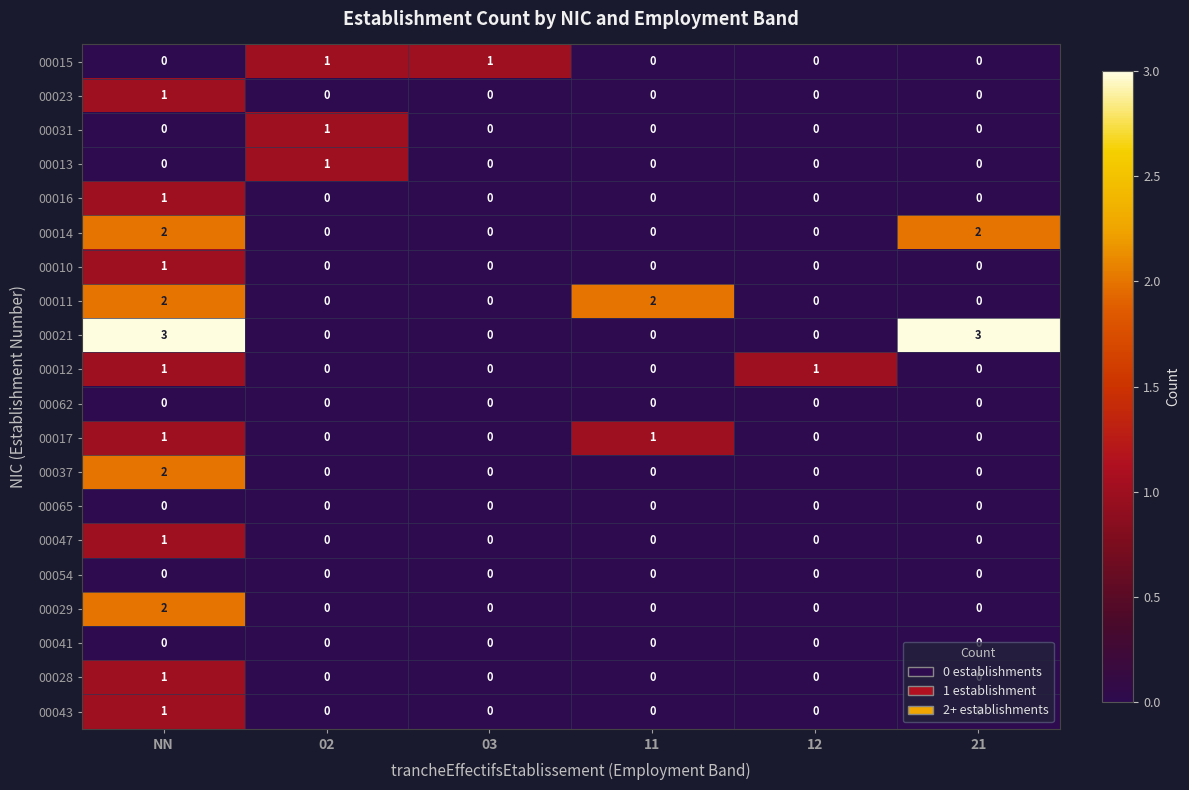

What is the total value across all series at 11?

3